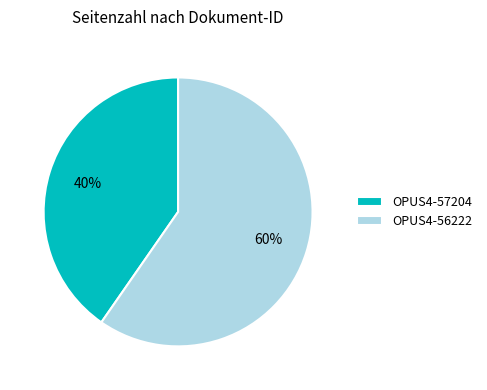

Does OPUS4-57204 represent more than half of the total?

No